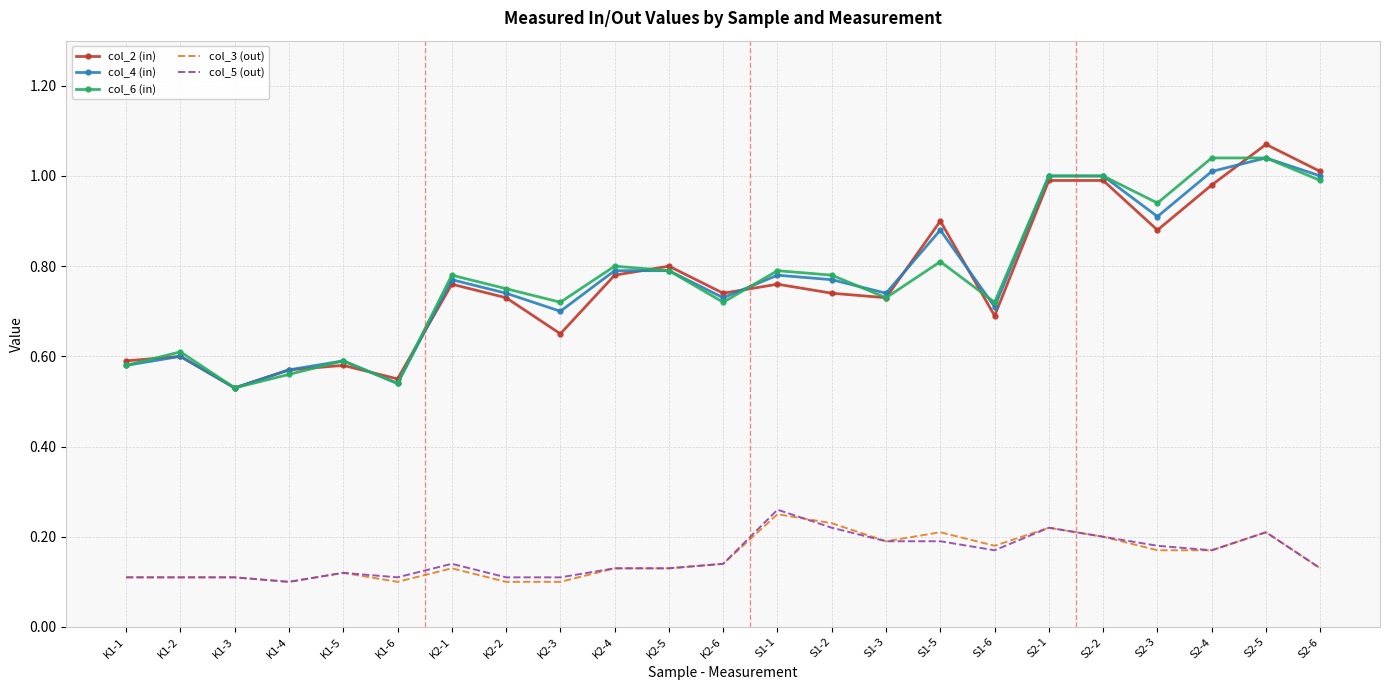

At which category is the sum across all series the highest?

S2-5